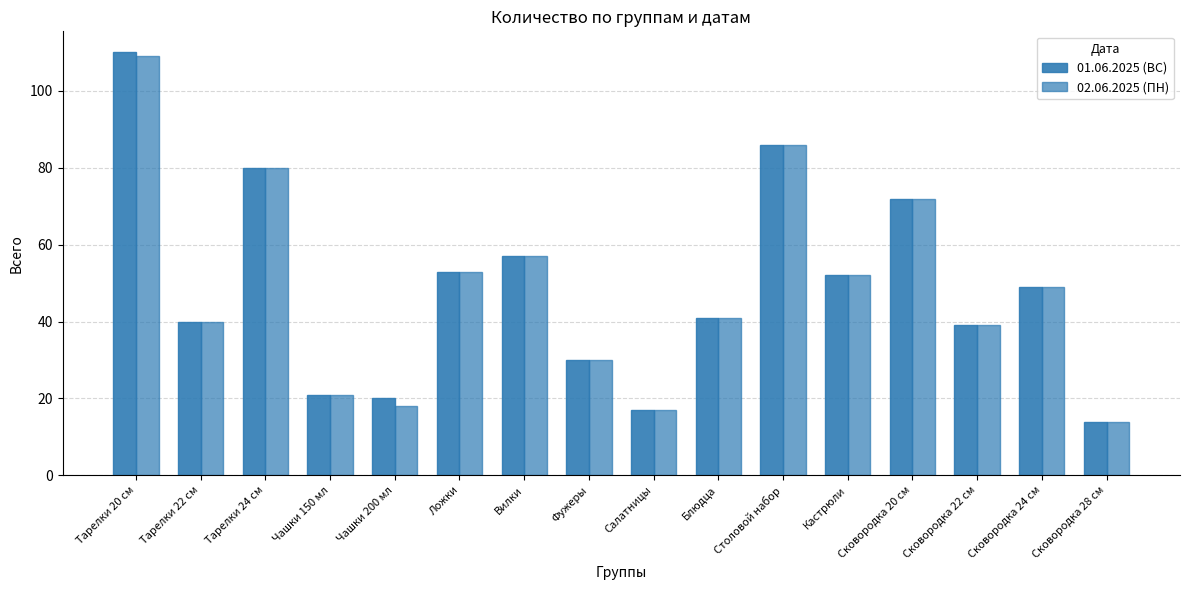

Reading right to left, transcribe all the data shown in this chart.

01.06.2025 (ВС): Сковородка 28 см=14	Сковородка 24 см=49	Сковородка 22 см=39	Сковородка 20 см=72	Кастрюли=52	Столовой набор=86	Блюдца=41	Салатницы=17	Фужеры=30	Вилки=57	Ложки=53	Чашки 200 мл=20	Чашки 150 мл=21	Тарелки 24 см=80	Тарелки 22 см=40	Тарелки 20 см=110
02.06.2025 (ПН): Сковородка 28 см=14	Сковородка 24 см=49	Сковородка 22 см=39	Сковородка 20 см=72	Кастрюли=52	Столовой набор=86	Блюдца=41	Салатницы=17	Фужеры=30	Вилки=57	Ложки=53	Чашки 200 мл=18	Чашки 150 мл=21	Тарелки 24 см=80	Тарелки 22 см=40	Тарелки 20 см=109